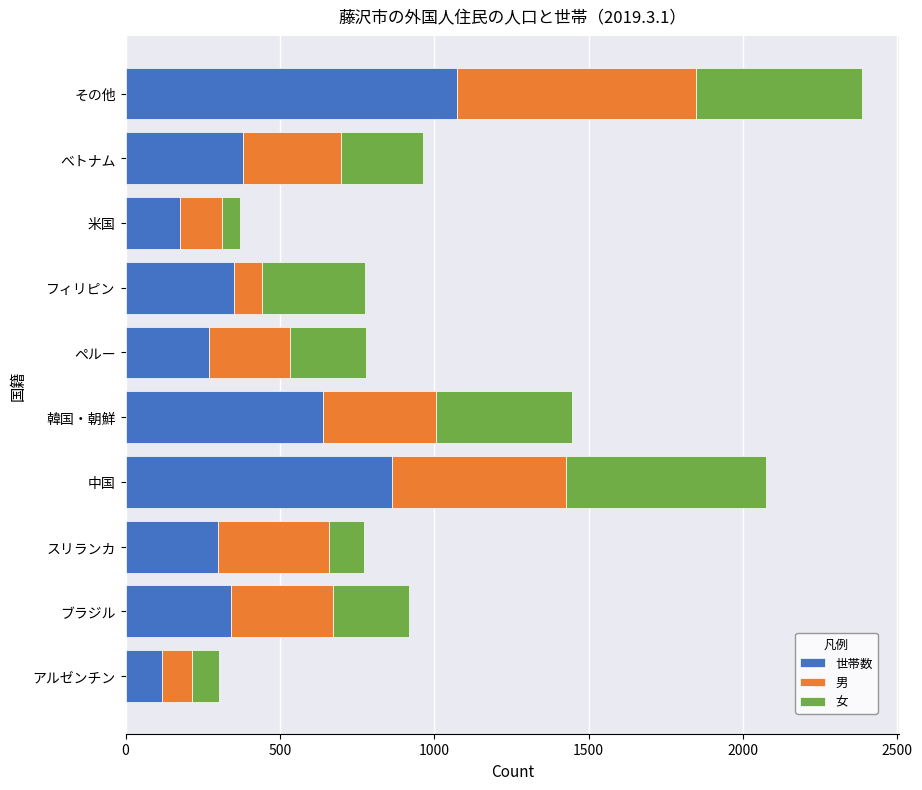

Which category has the highest value in the 世帯数 series?

その他